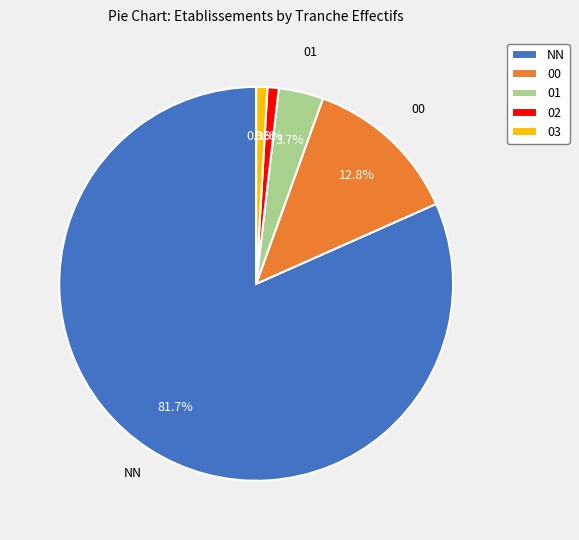

How many segments does this pie chart have?

5